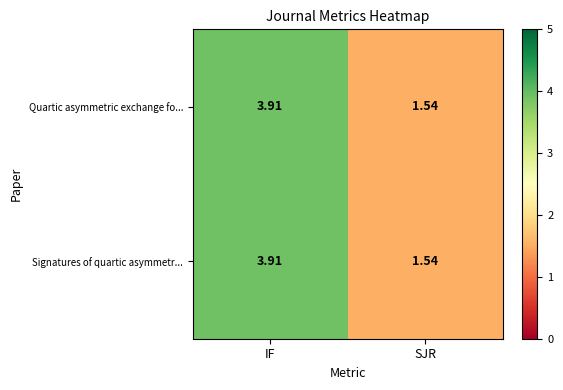

At which label does Signatures of quartic asymmetr... reach its minimum?

SJR